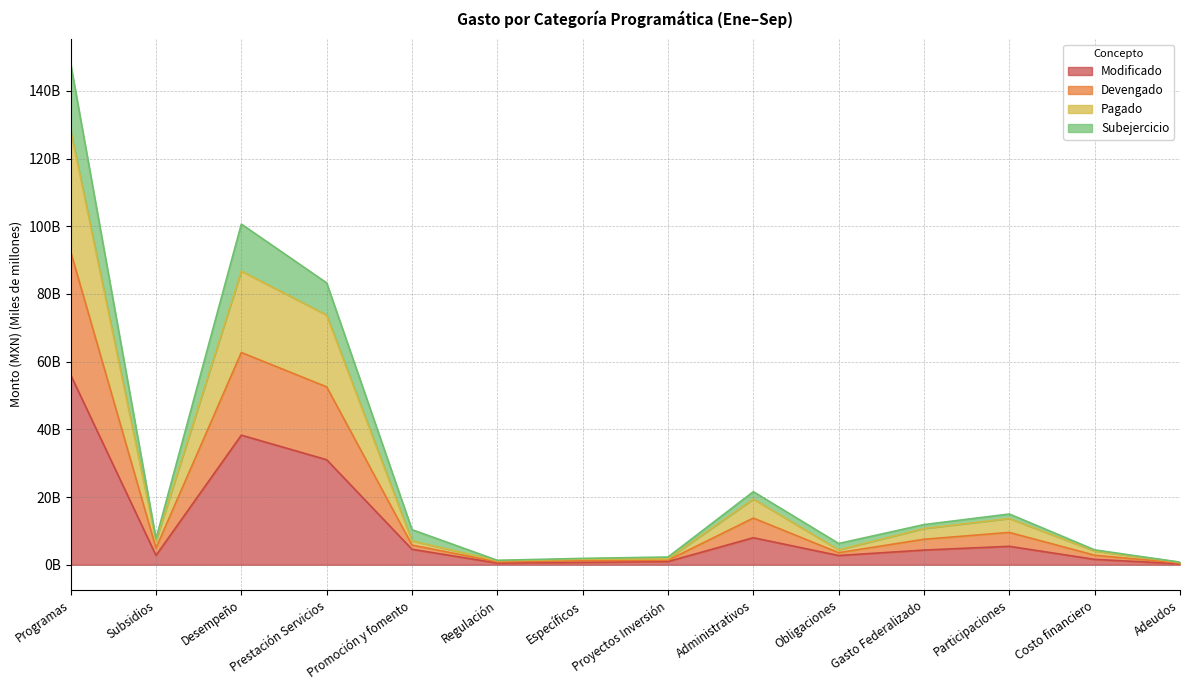

Does the chart have visible grid lines?

Yes